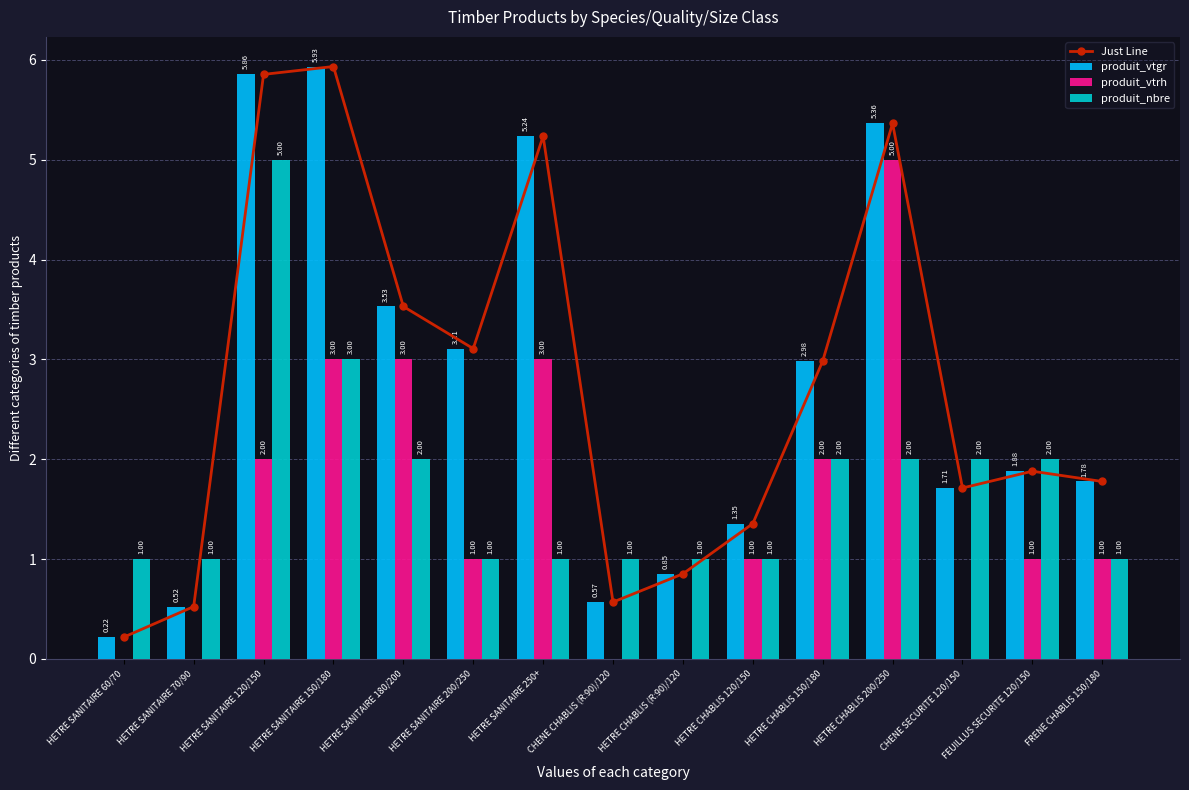

True or false: produit_vtrh has a value of 0.0 at HETRE CHABLIS (R:90)/120.

True